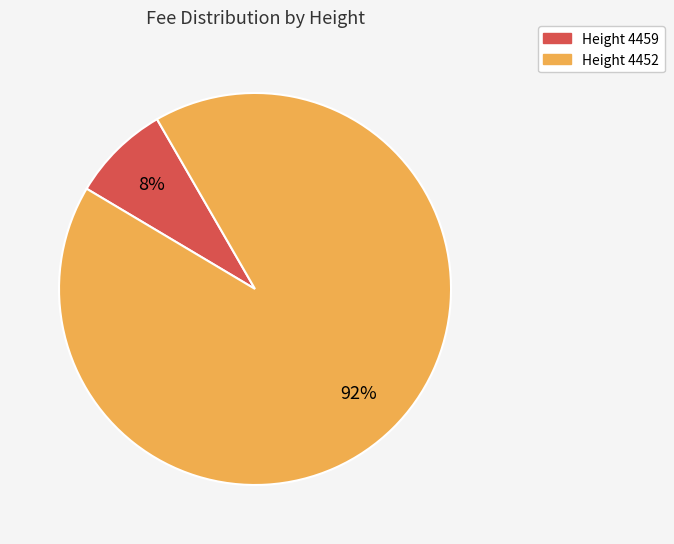

To the nearest percent, what is the average slice percentage?

50%